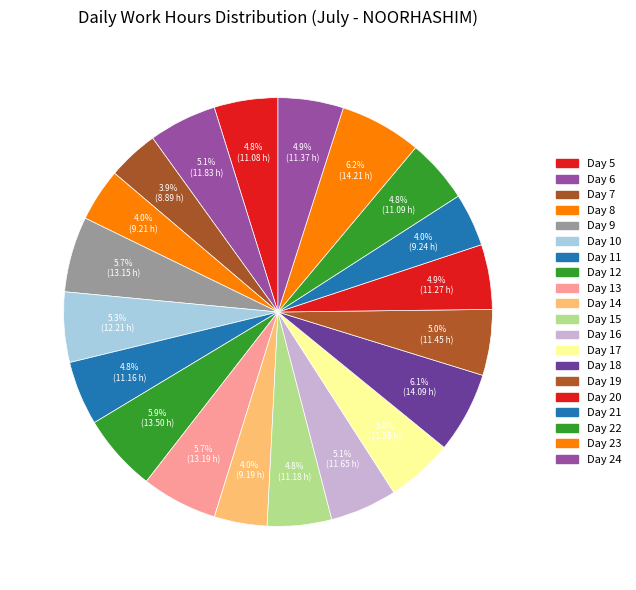

Do Day 8 and Day 7 together represent more than half of the pie?

No